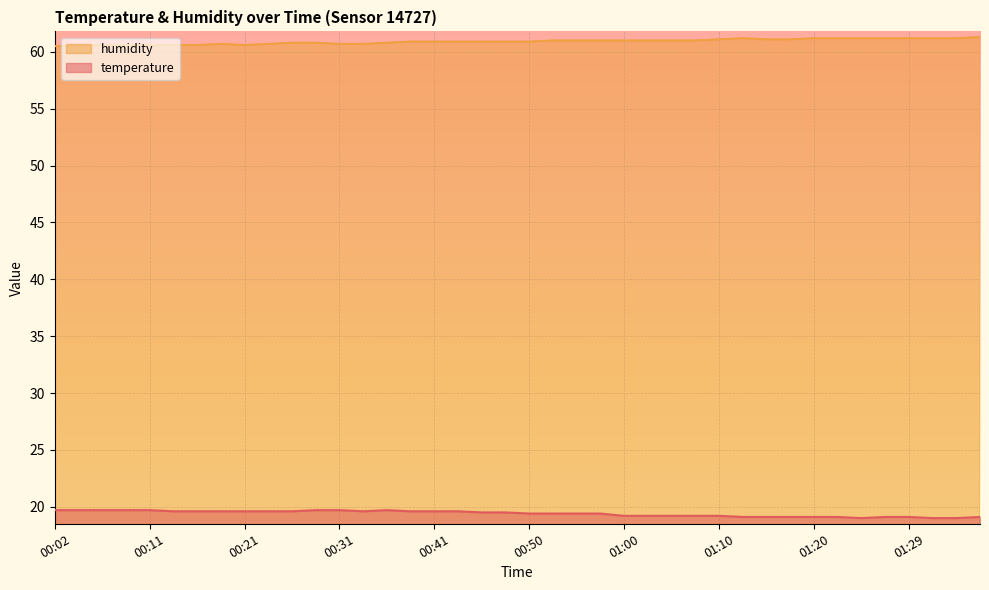

Which category has the lowest value across all series?

01:25